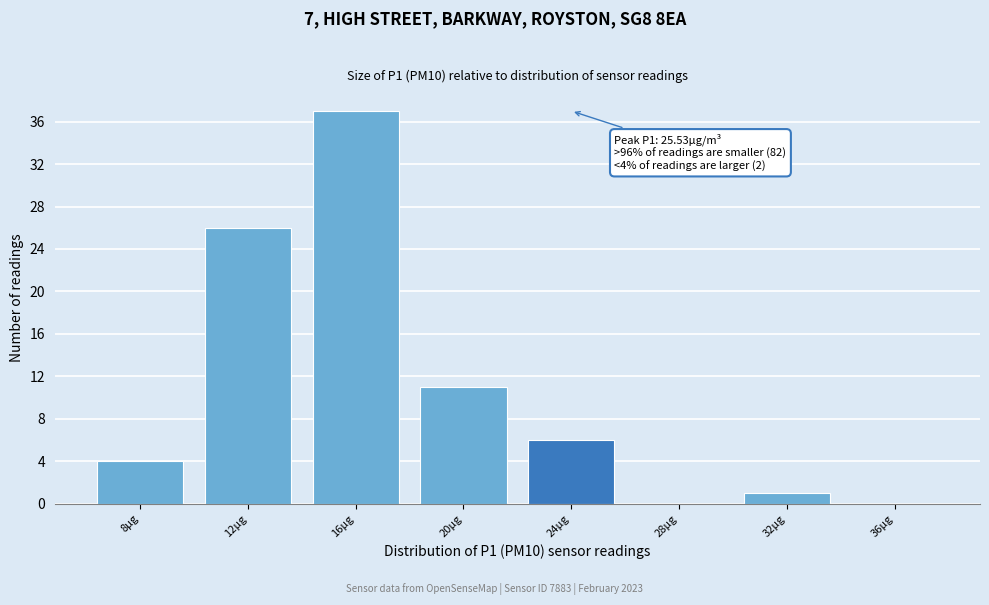

Reading left to right, what are all the values shown in this chart?

8µg=4	12µg=26	16µg=37	20µg=11	24µg=6	28µg=0	32µg=1	36µg=0